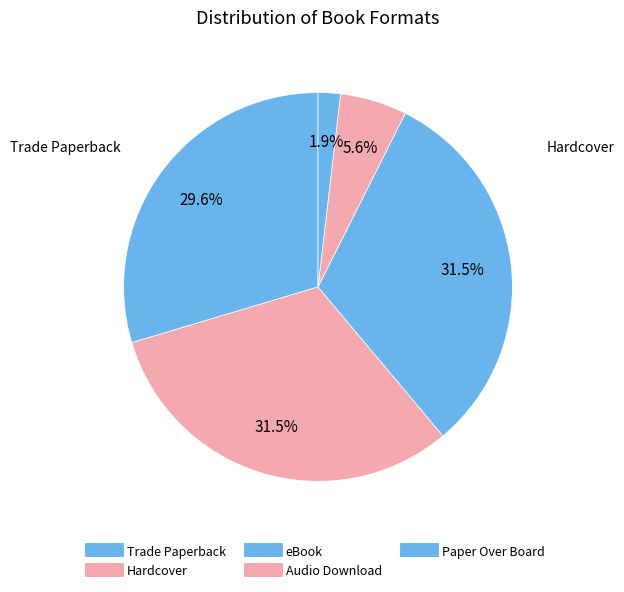

How many segments does this pie chart have?

5